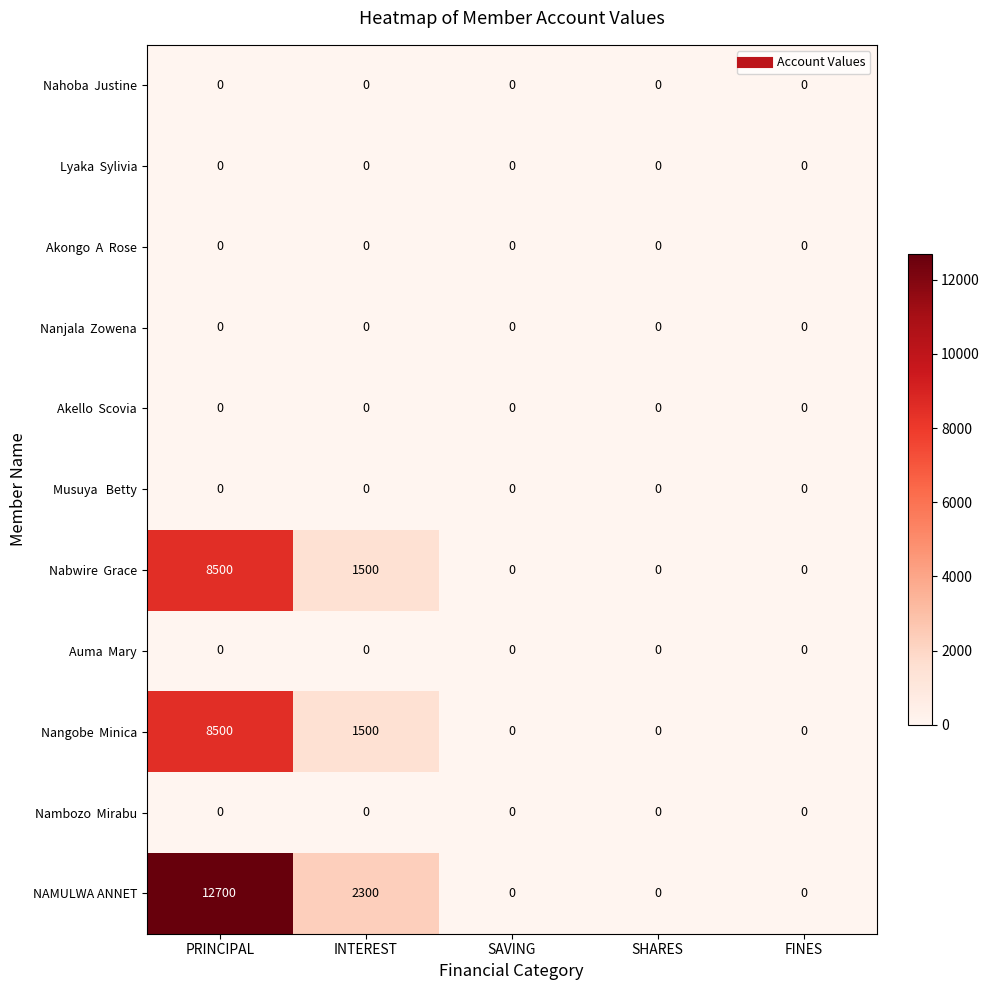

What is the maximum value shown in the chart?

12700